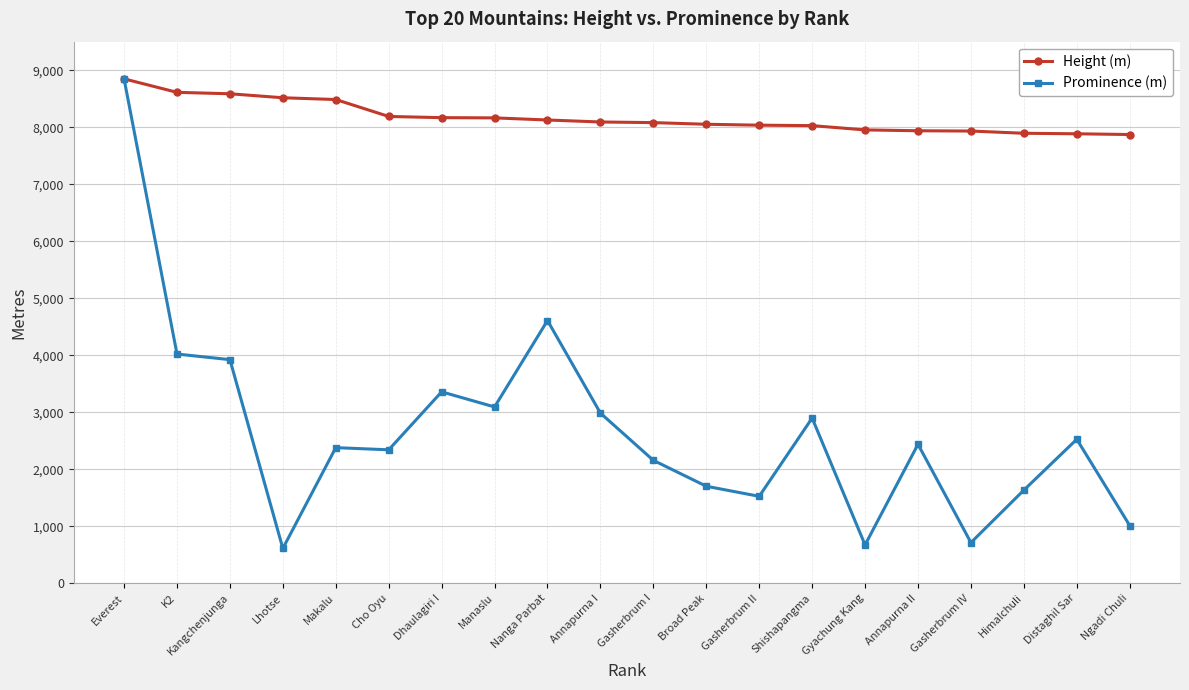

What is the sum of all Height (m) values?

163443